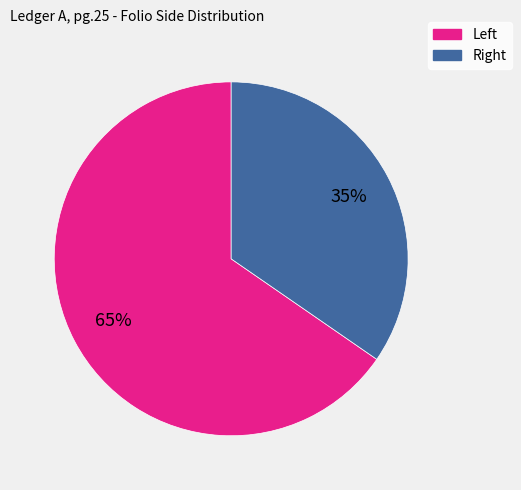

How many segments does this pie chart have?

2